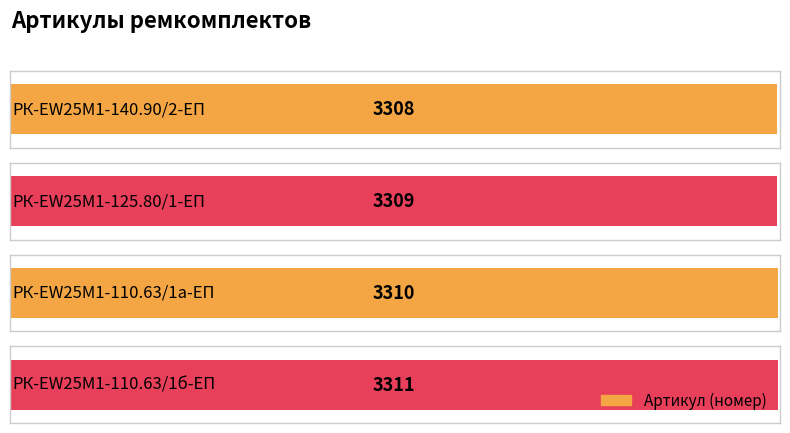

The chart shows a value of 4787 at РК-EW25M1-140.90/2-ЕП. True or false?

False